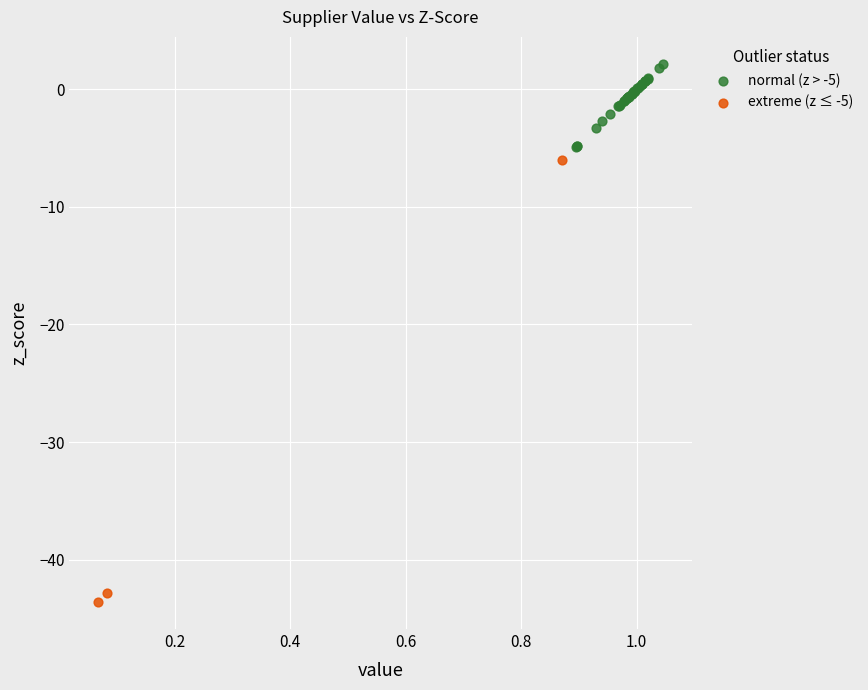

Which series has the largest Y range (max minus min)?

extreme (z ≤ -5)